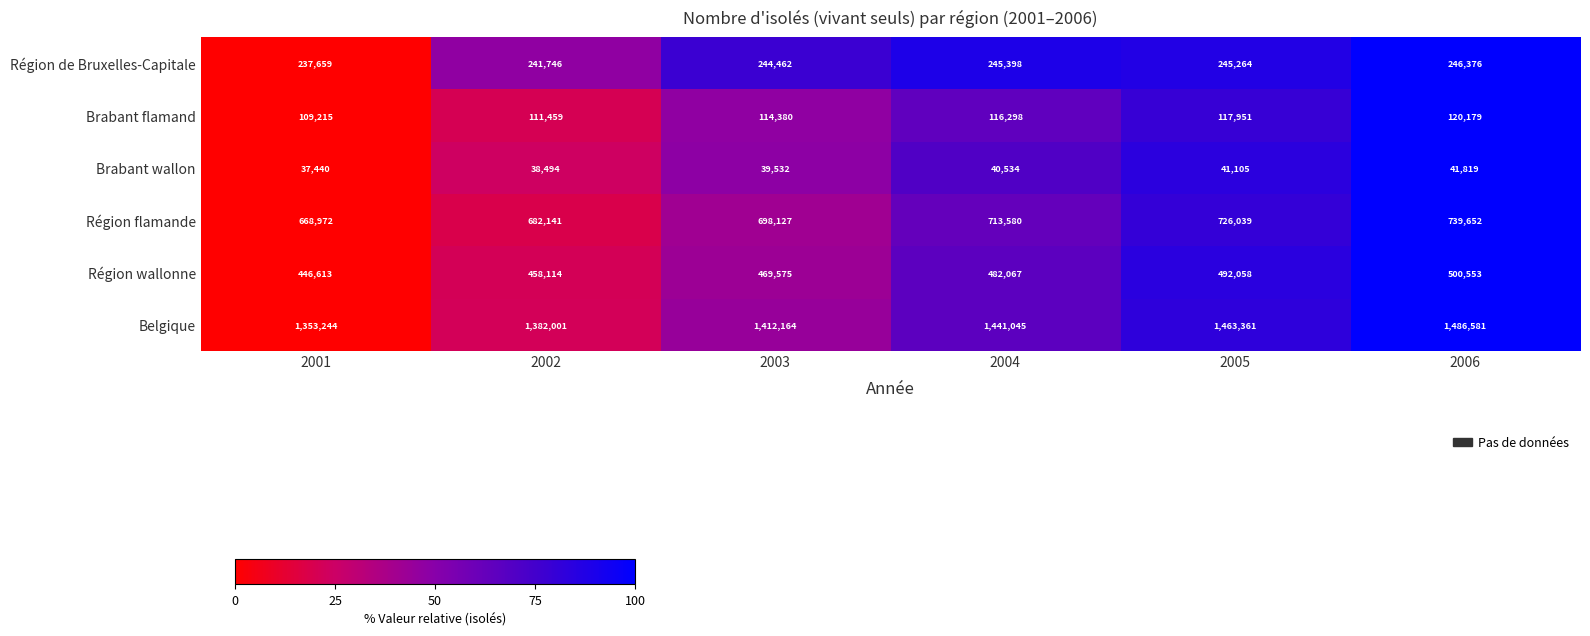

At which category is the sum across all series the highest?

2006